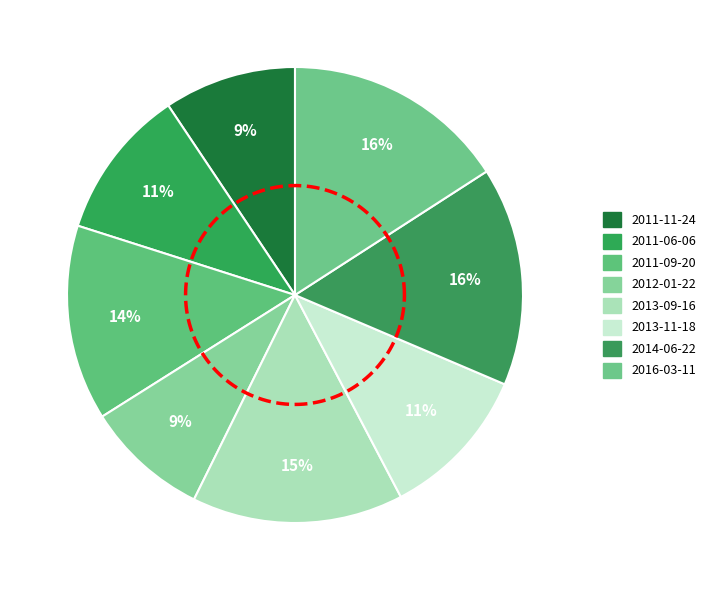

Is 2013-11-18 the majority of the pie?

No